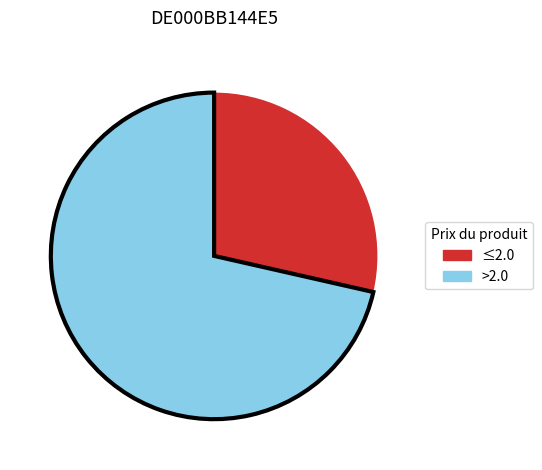

Is there any slice that represents more than half of the pie?

Yes